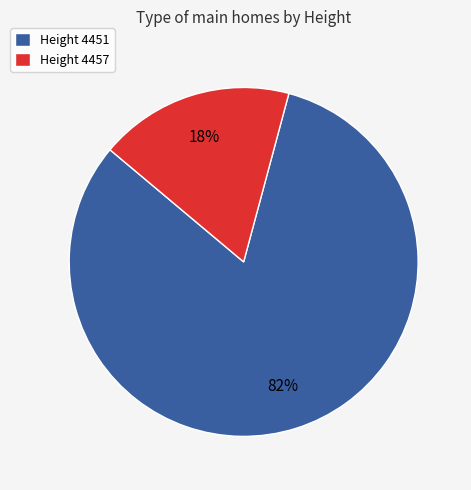

Which category has the biggest portion of the pie?

Height 4451